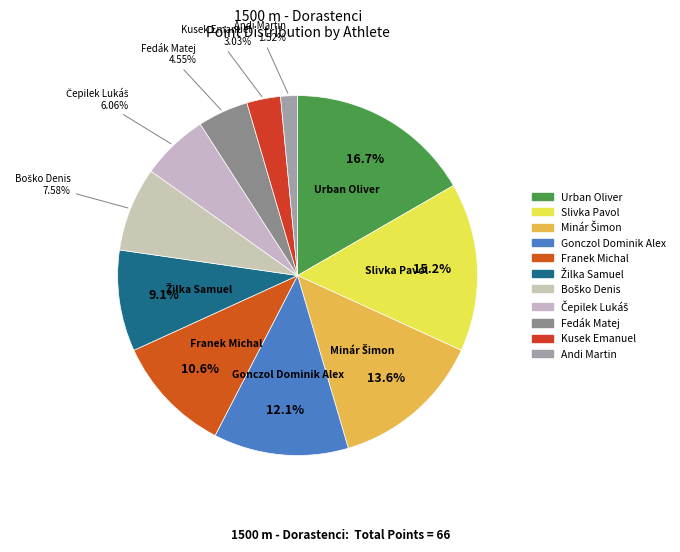

Is it true that Franek Michal is 24% of the pie?

False